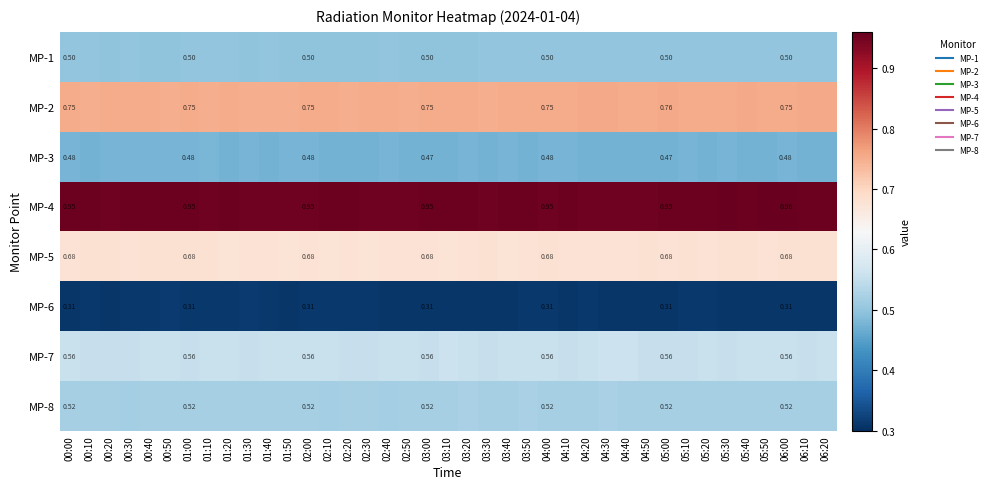

What is the total value across all series at 02:40?

4.7